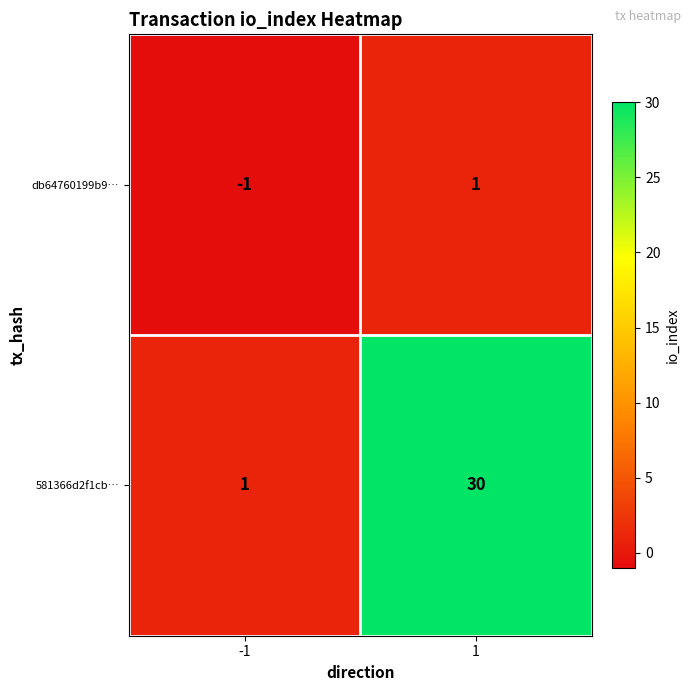

What is the spread (max minus min) of values at 1?

29